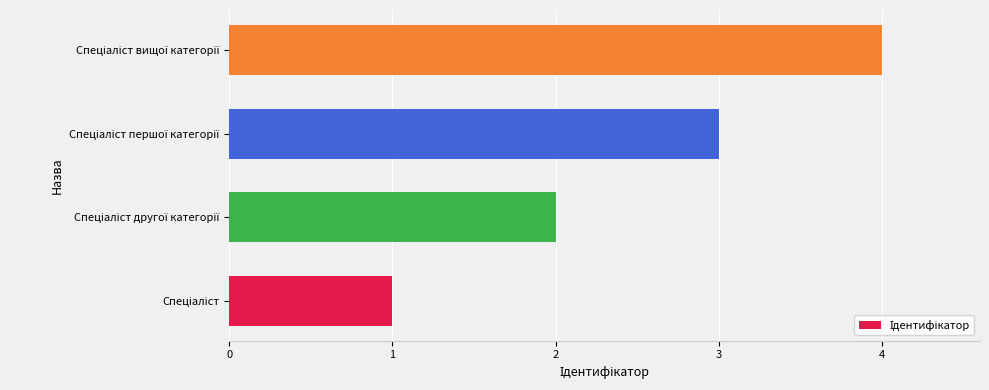

How many values are between 2 and 4?

3